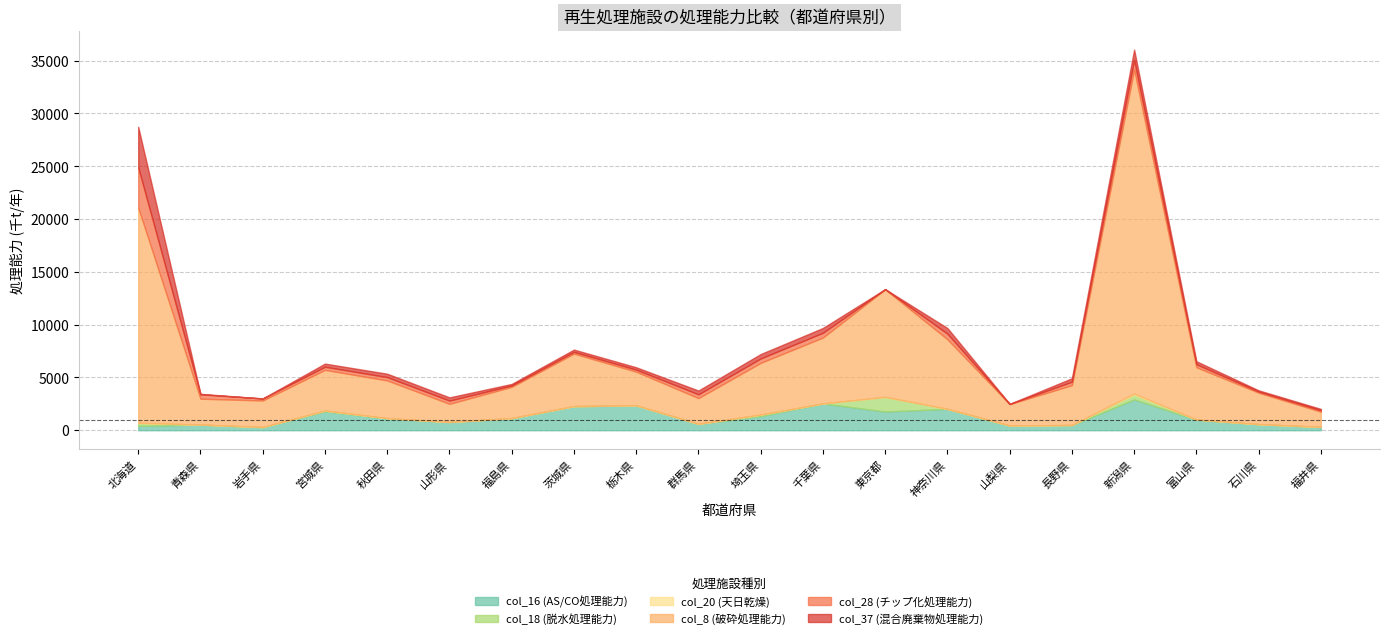

Rank the series at 山形県 from highest to lowest value.

col_8 (破砕処理能力), col_16 (AS/CO処理能力), col_28 (チップ化処理能力), col_37 (混合廃棄物処理能力), col_18 (脱水処理能力), col_20 (天日乾燥)